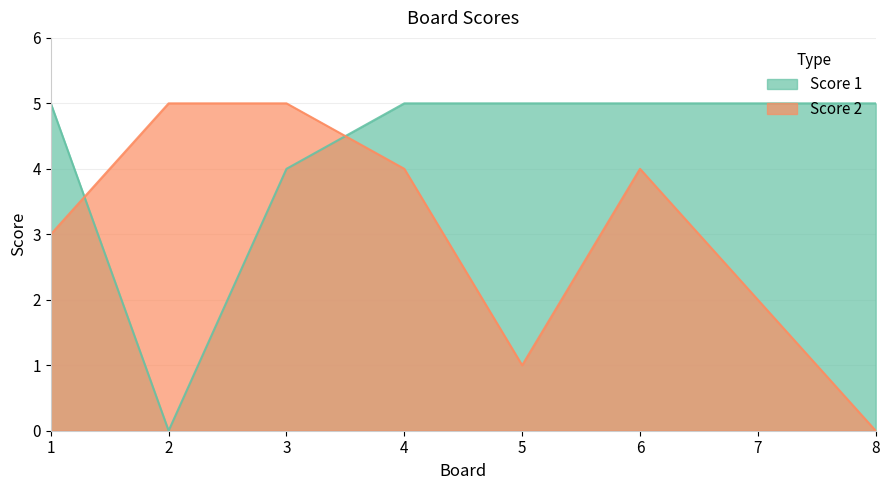

Reading left to right, what are all the values shown in this chart?

Score 1: 5	0	4	5	5	5	5	5
Score 2: 3	5	5	4	1	4	2	0